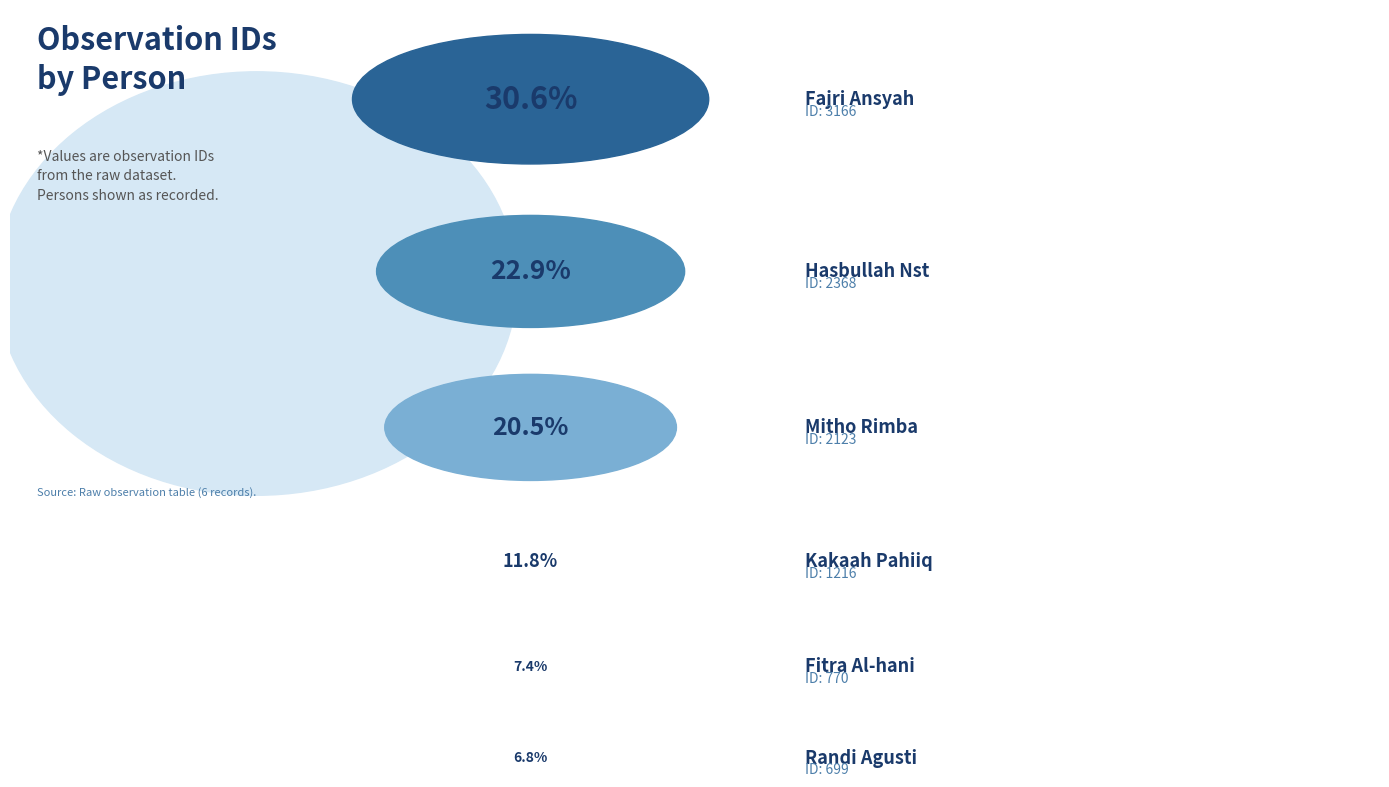

To the nearest percent, what percentage of the pie is Fitra Al-hani?

7%